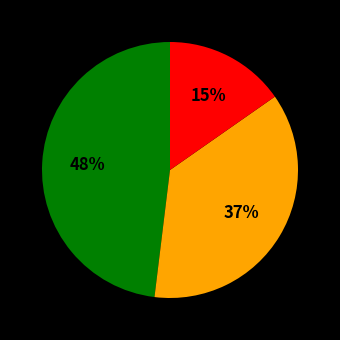

How many segments does this pie chart have?

3